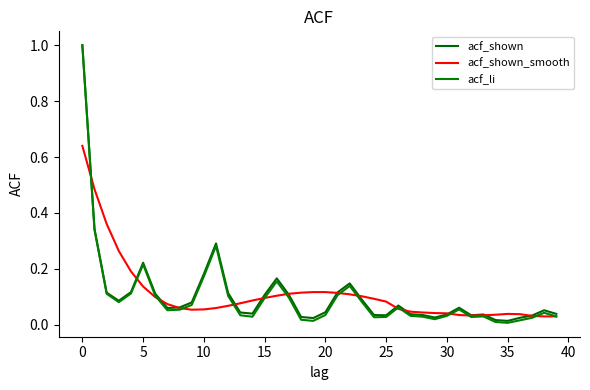

Which series has the largest total across all categories?

acf_shown_smooth